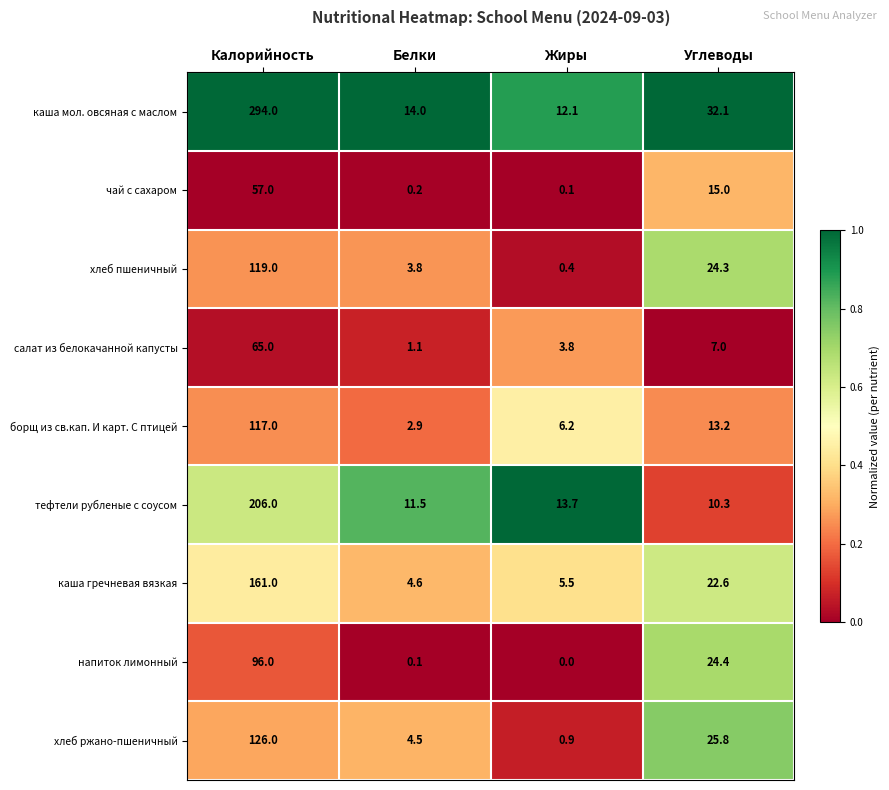

At which category is the sum across all series the highest?

Калорийность